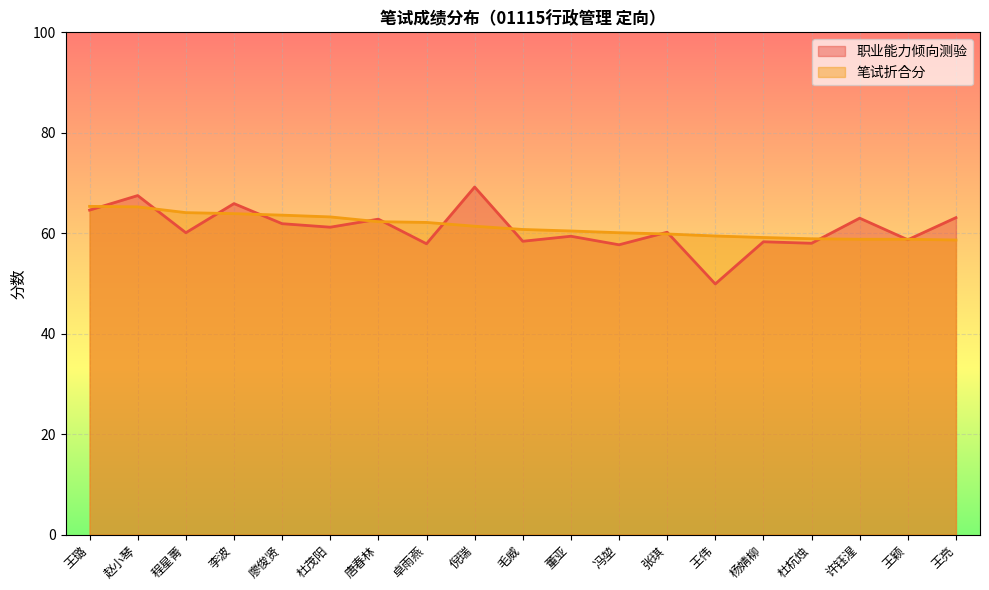

How many lines are shown in the chart?

2